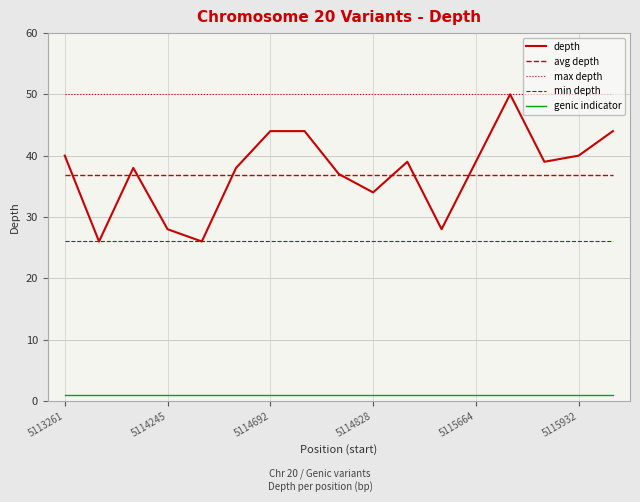

Which series has the widest spread of values?

depth